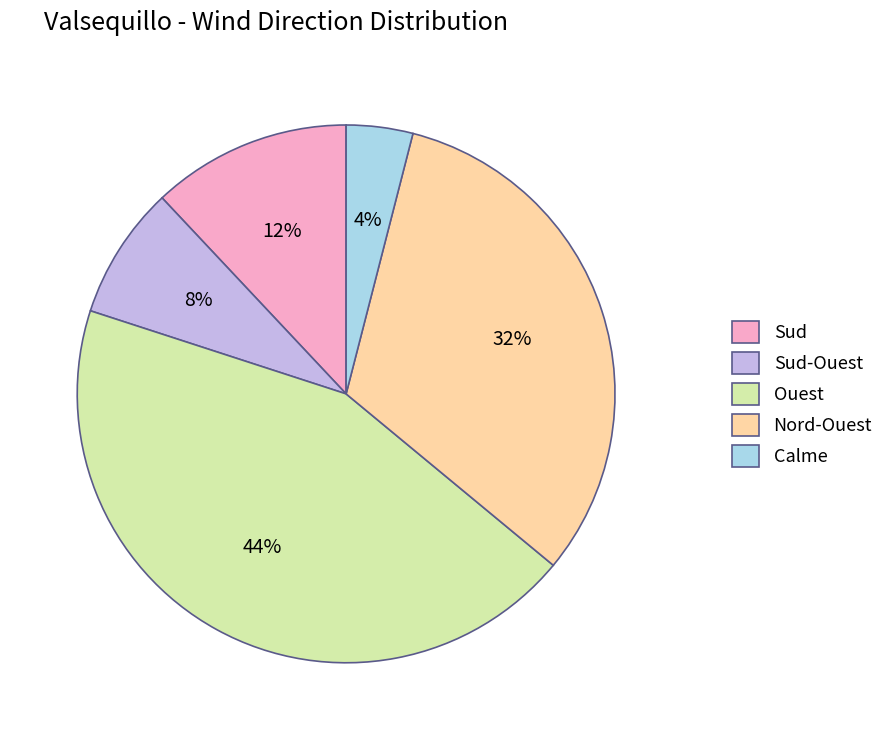

How many slices are in this pie chart?

5